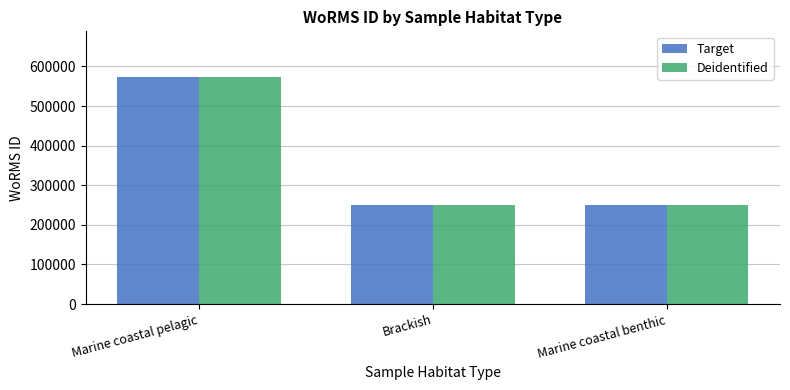

The Deidentified series shows 334444 at Marine coastal benthic. True or false?

False